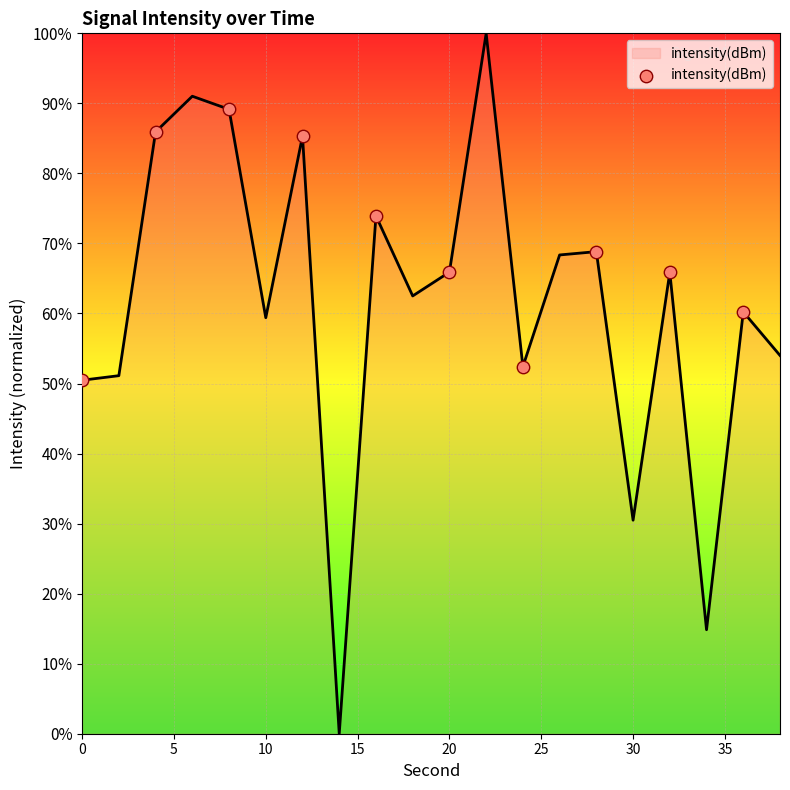

What is the greatest value displayed?

100.0